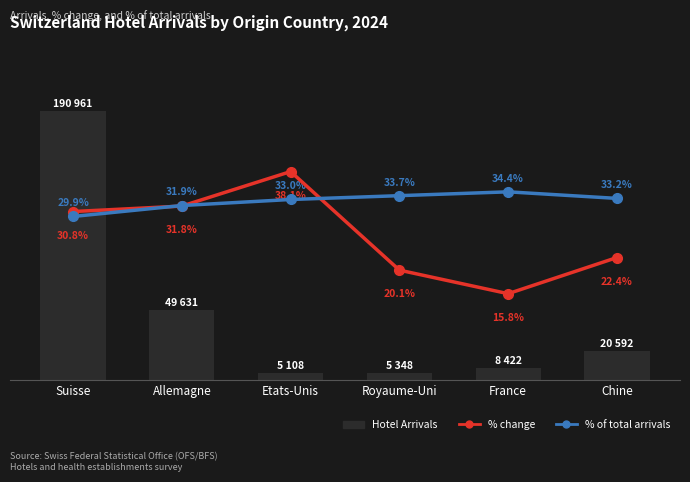

How many values in the % change series are below 30?

3